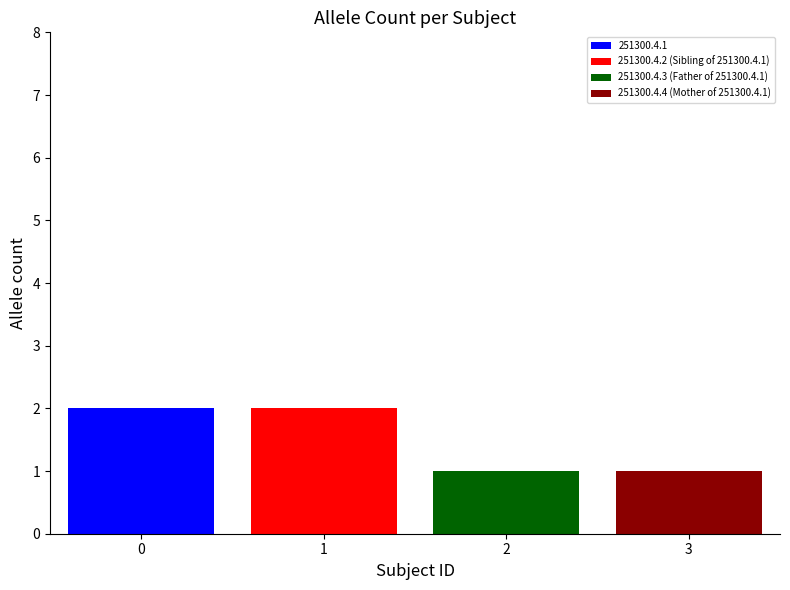

Which series has the largest range (max minus min)?

251300.4.1